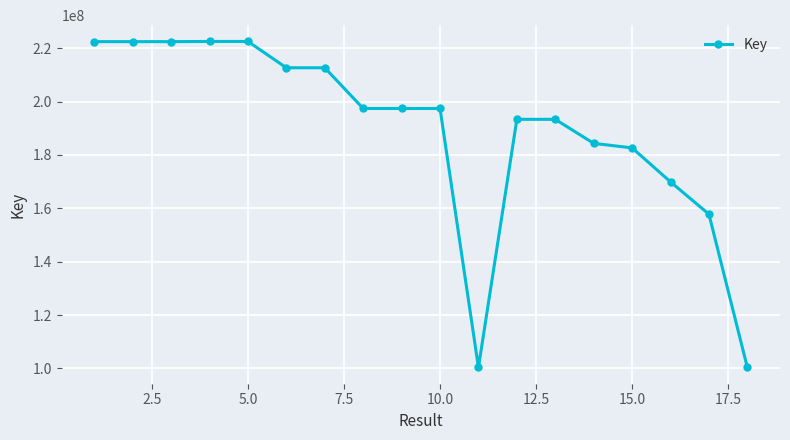

True or false: the data has more than 0 interior local peaks.

True